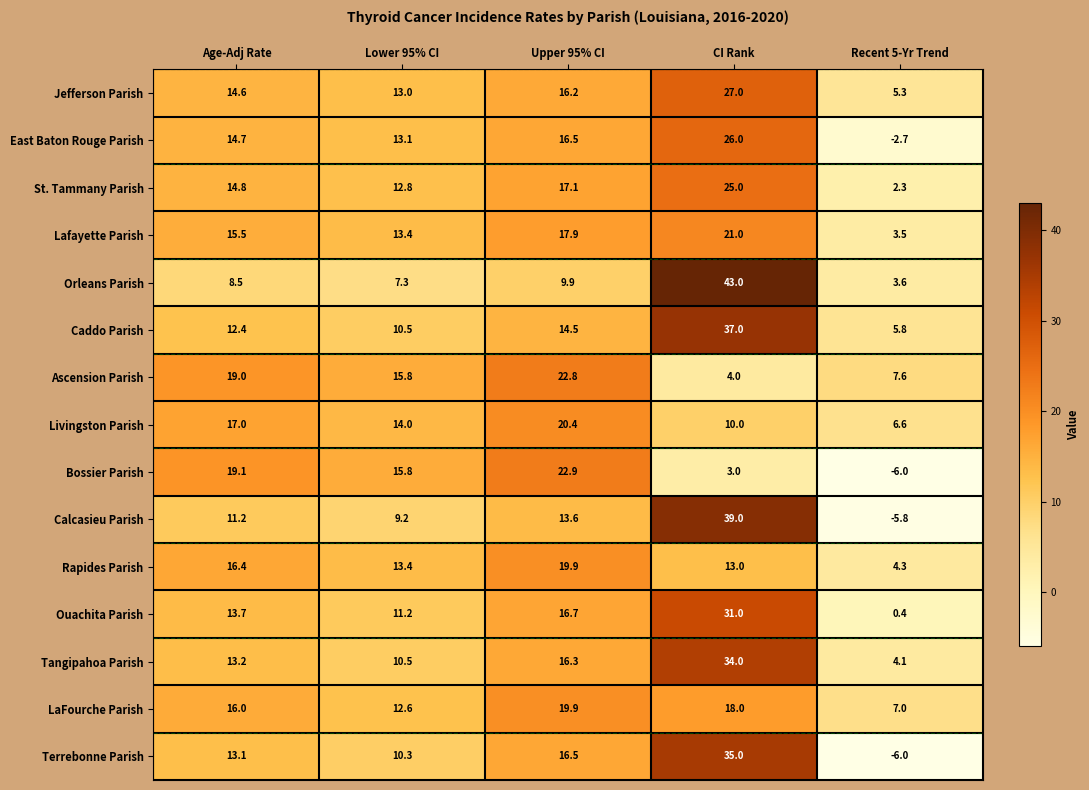

At which label does Bossier Parish first exceed 15?

Age-Adj Rate